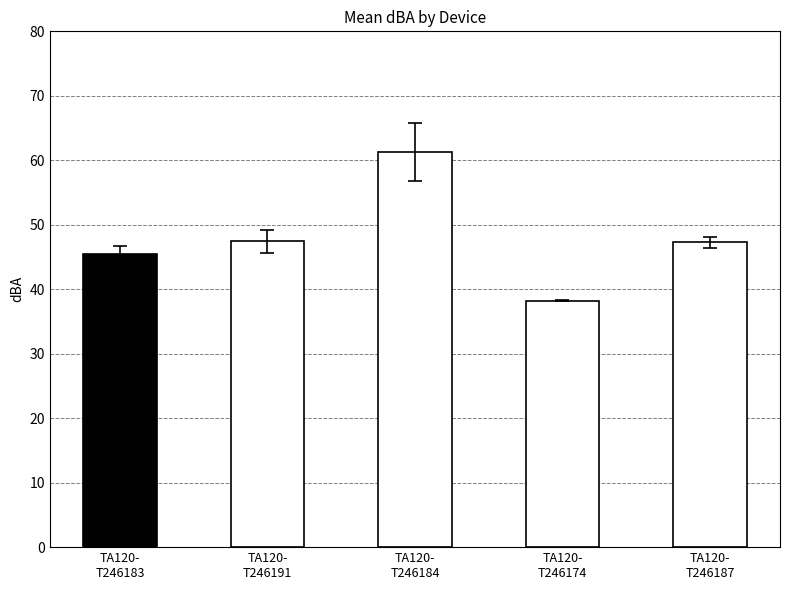

What is the minimum value shown in the chart?

38.2